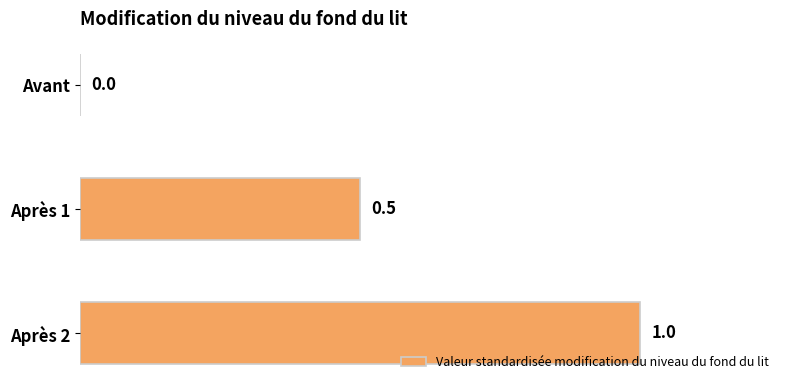

True or false: the data shows -0.7 at Avant.

False